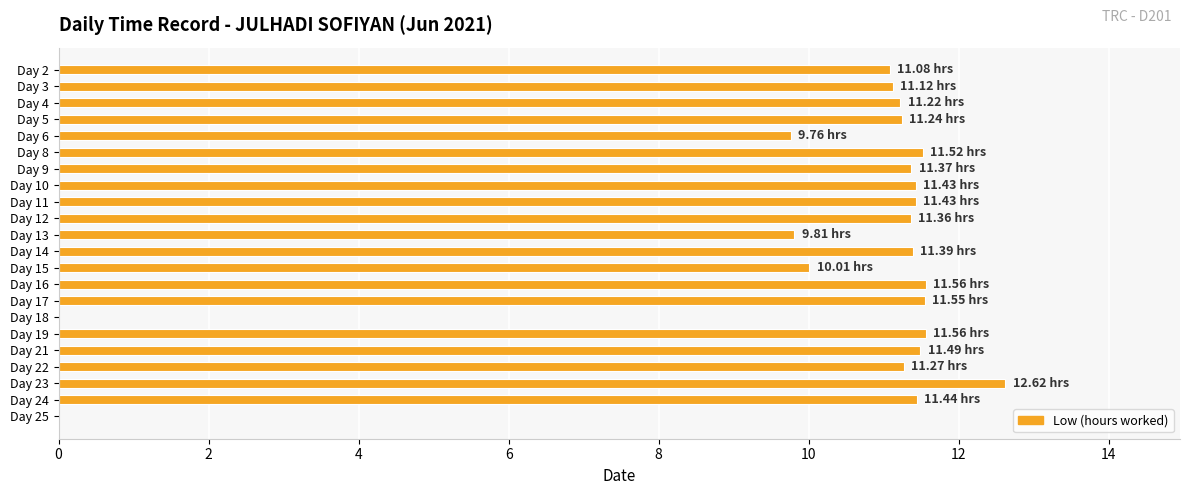

What is the sum of all values?

224.2